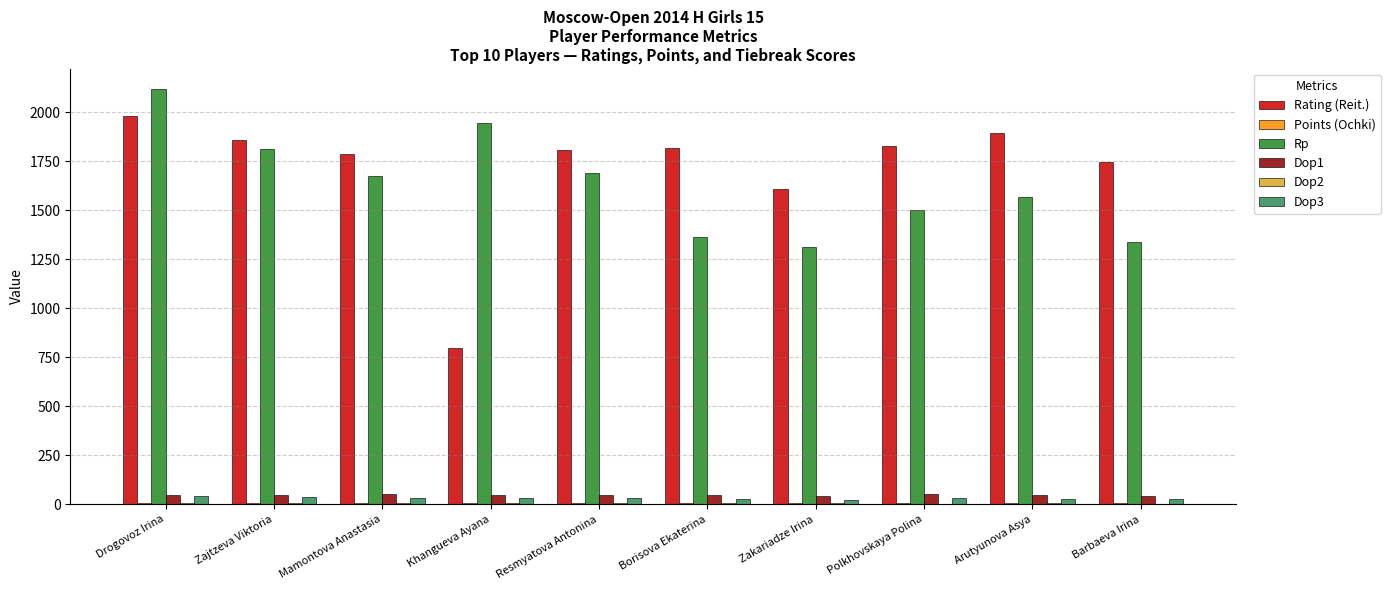

Read the Dop1 value at Drogovoz Irina.

50.0